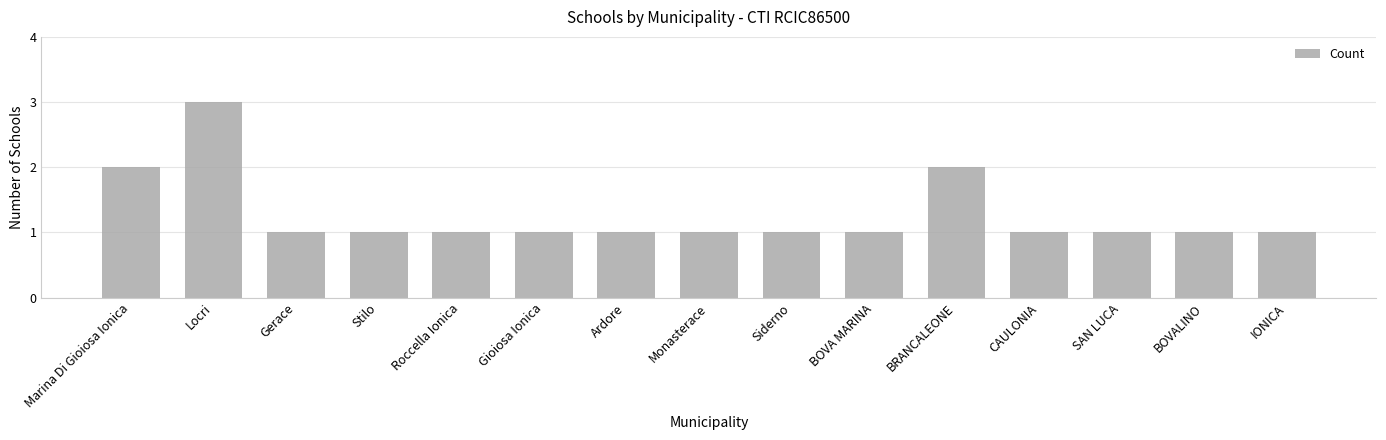

What is the label of the 11th bar from the left?

BRANCALEONE